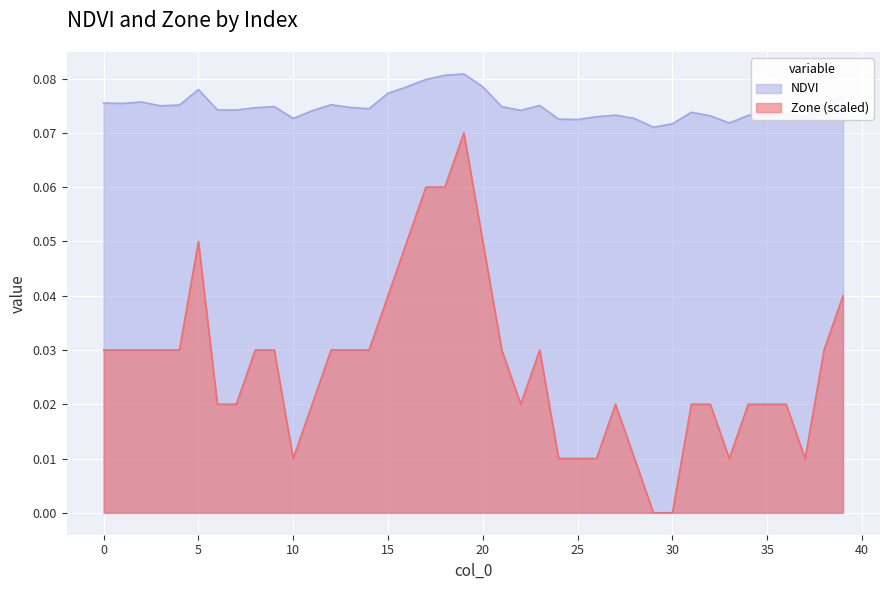

True or false: Zone has a value of 0.0 at 29.

True